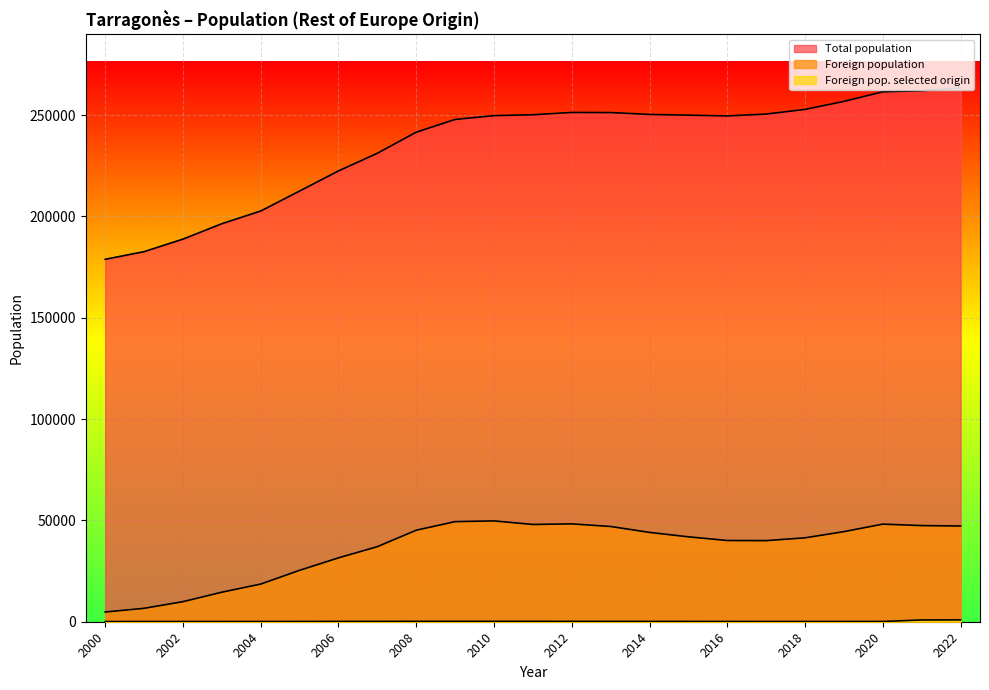

The Foreign pop. selected origin series shows 106 at 2002. True or false?

True